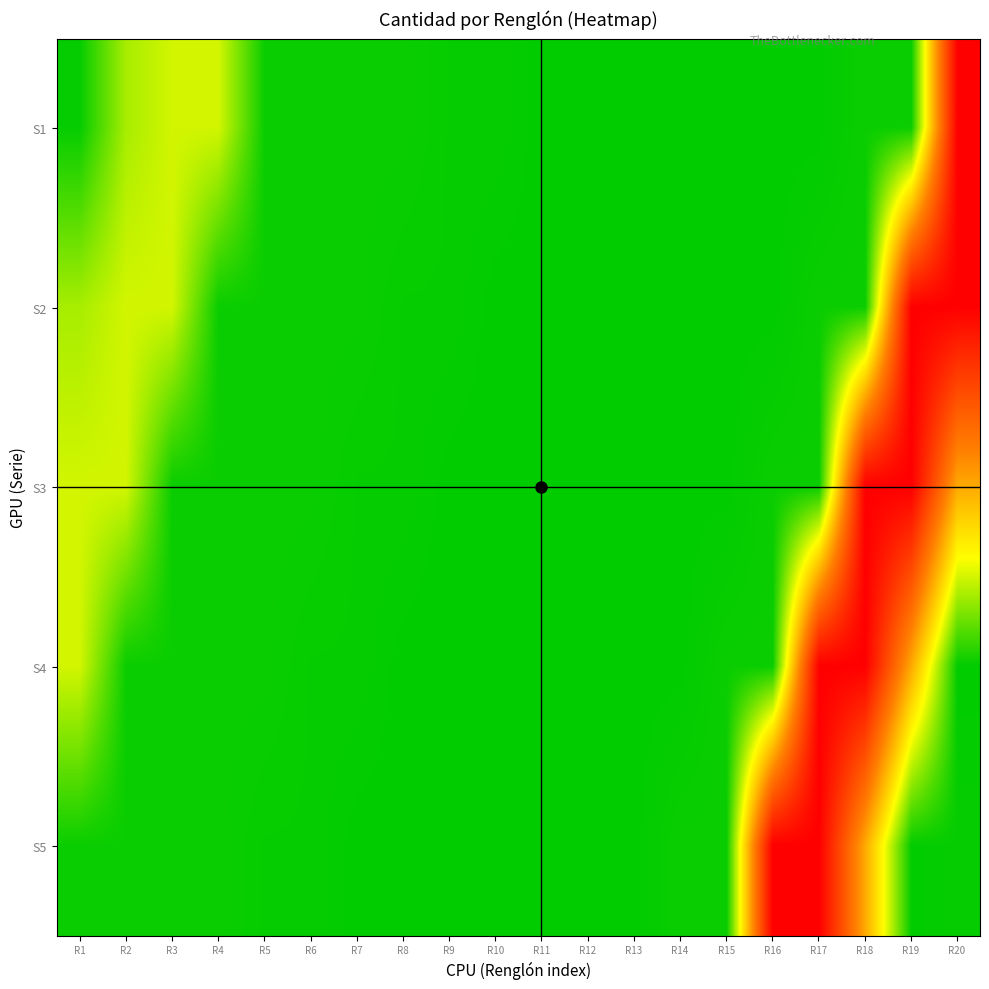

Reading left to right, what are all the values shown in this chart?

S1: R1=20	R2=400	R3=500	R4=500	R5=30	R6=30	R7=30	R8=30	R9=20	R10=20	R11=10	R12=10	R13=5	R14=10	R15=10	R16=10	R17=10	R18=30	R19=30	R20=2000
S2: R1=400	R2=500	R3=500	R4=30	R5=30	R6=30	R7=30	R8=20	R9=20	R10=10	R11=10	R12=5	R13=10	R14=10	R15=10	R16=10	R17=30	R18=30	R19=2000	R20=2000
S3: R1=500	R2=500	R3=30	R4=30	R5=30	R6=30	R7=20	R8=20	R9=10	R10=10	R11=5	R12=10	R13=10	R14=10	R15=10	R16=30	R17=30	R18=2000	R19=2000	R20=1000
S4: R1=500	R2=30	R3=30	R4=30	R5=30	R6=20	R7=20	R8=10	R9=10	R10=5	R11=10	R12=10	R13=10	R14=10	R15=30	R16=30	R17=2000	R18=2000	R19=1000	R20=10
S5: R1=30	R2=30	R3=30	R4=30	R5=20	R6=20	R7=10	R8=10	R9=5	R10=10	R11=10	R12=10	R13=10	R14=30	R15=30	R16=2000	R17=2000	R18=1000	R19=10	R20=20